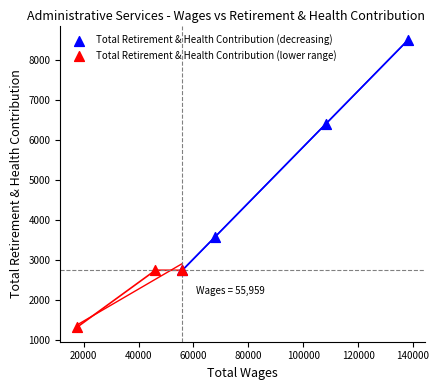

Which series has the widest spread of Y values?

Total Retirement & Health Contribution (decreasing)